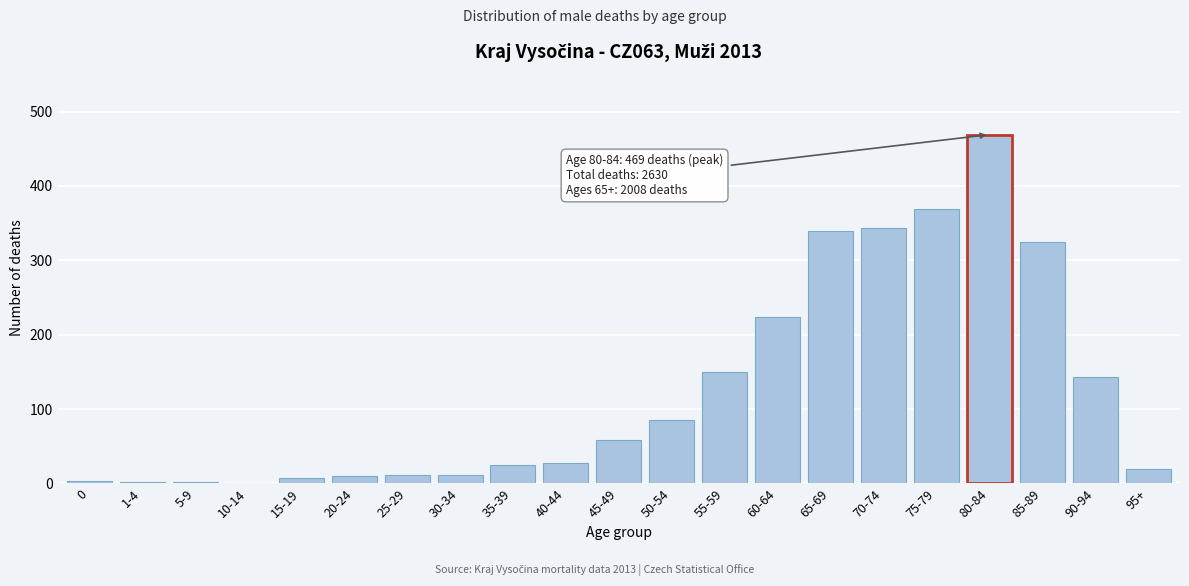

What is the change in value from 25-29 to 75-79?

+357